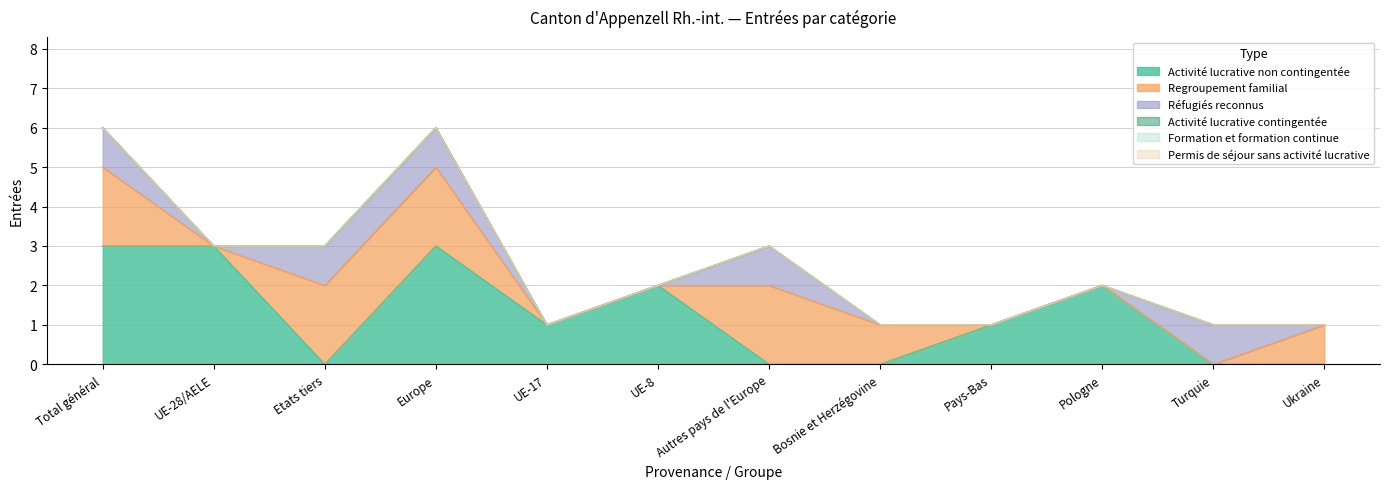

Does the chart have visible grid lines?

Yes